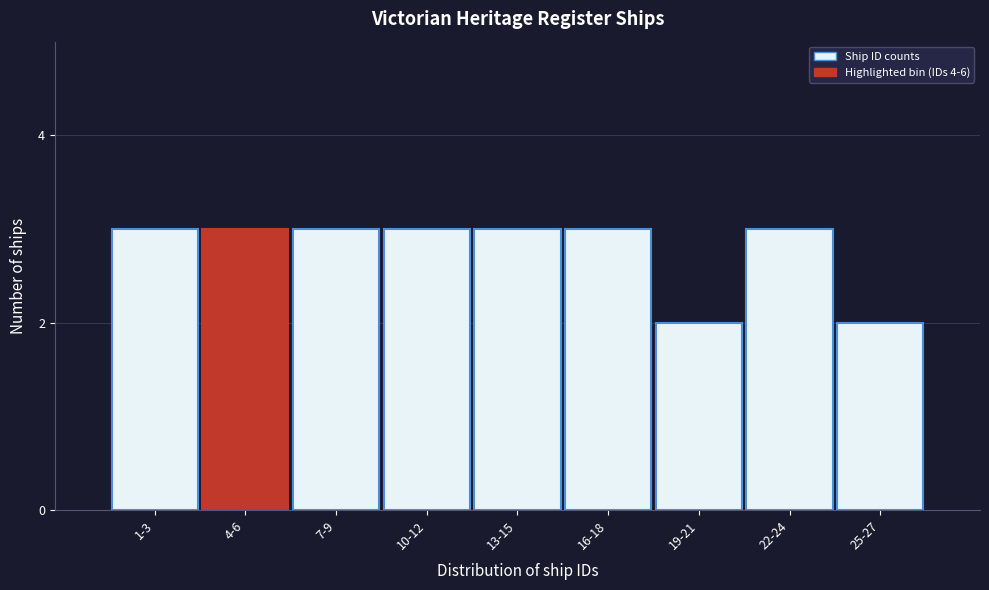

Reading right to left, extract all data points from this chart.

25-27=2	22-24=3	19-21=2	16-18=3	13-15=3	10-12=3	7-9=3	4-6=3	1-3=3